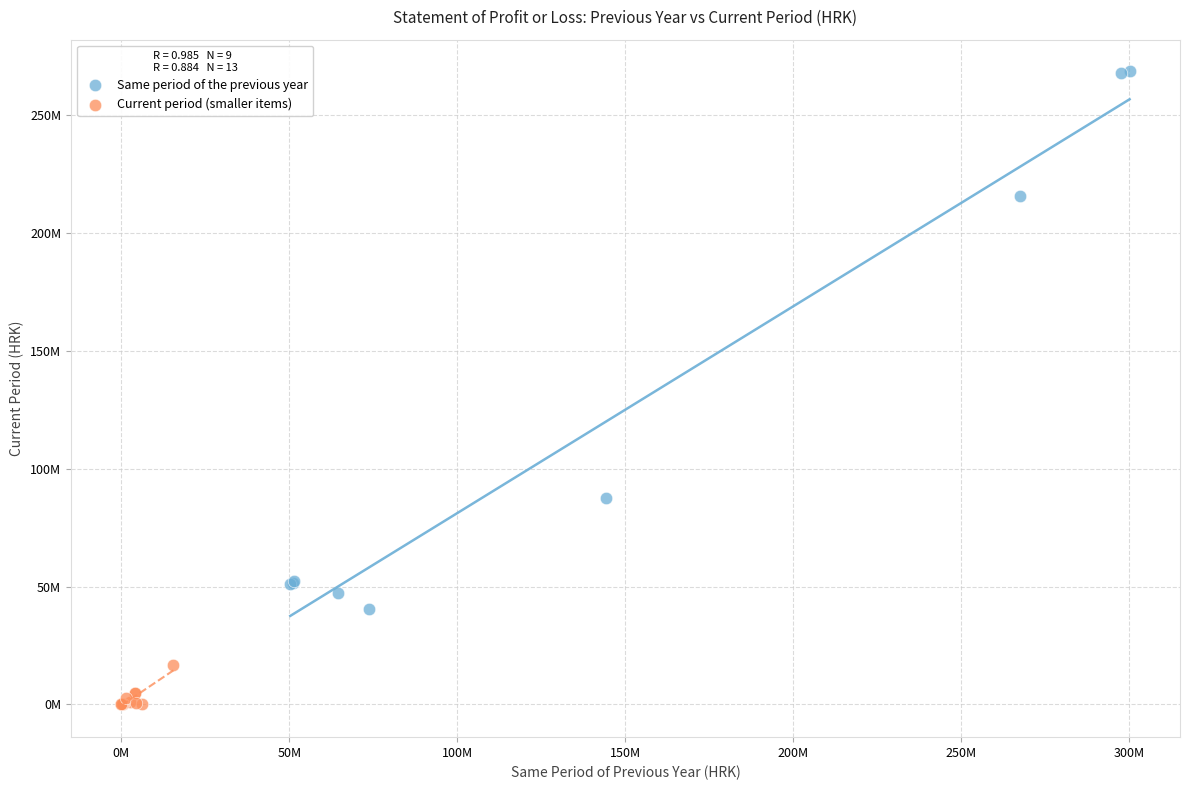

What are all the series names shown in the legend?

Same period of the previous year, Current period (smaller items)